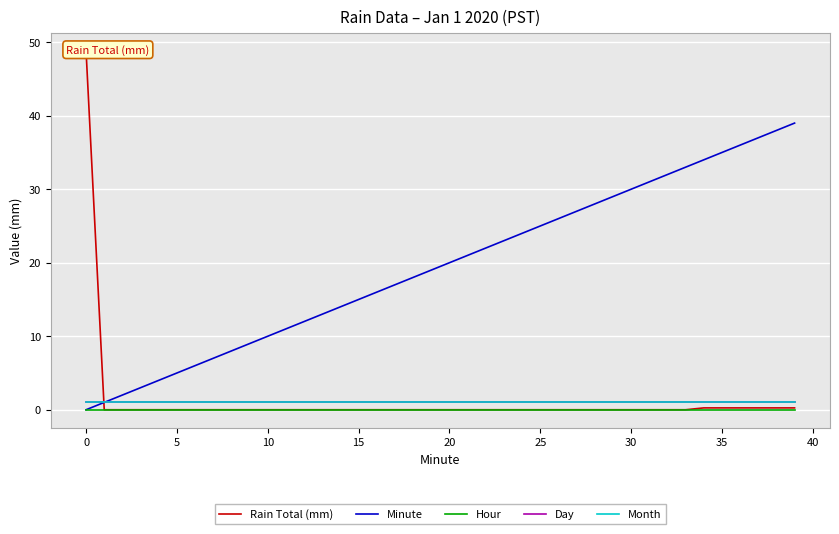

Reading left to right, list all the values displayed in this chart.

Rain Total (mm): 48.8	0.0	0.0	0.0	0.0	0.0	0.0	0.0	0.0	0.0	0.0	0.0	0.0	0.0	0.0	0.0	0.0	0.0	0.0	0.0	0.0	0.0	0.0	0.0	0.0	0.0	0.0	0.0	0.0	0.0	0.0	0.0	0.0	0.0	0.2	0.2	0.2	0.2	0.2	0.2
Minute: 0.0	1.0	2.0	3.0	4.0	5.0	6.0	7.0	8.0	9.0	10.0	11.0	12.0	13.0	14.0	15.0	16.0	17.0	18.0	19.0	20.0	21.0	22.0	23.0	24.0	25.0	26.0	27.0	28.0	29.0	30.0	31.0	32.0	33.0	34.0	35.0	36.0	37.0	38.0	39.0
Hour: 0.0	0.0	0.0	0.0	0.0	0.0	0.0	0.0	0.0	0.0	0.0	0.0	0.0	0.0	0.0	0.0	0.0	0.0	0.0	0.0	0.0	0.0	0.0	0.0	0.0	0.0	0.0	0.0	0.0	0.0	0.0	0.0	0.0	0.0	0.0	0.0	0.0	0.0	0.0	0.0
Day: 1.0	1.0	1.0	1.0	1.0	1.0	1.0	1.0	1.0	1.0	1.0	1.0	1.0	1.0	1.0	1.0	1.0	1.0	1.0	1.0	1.0	1.0	1.0	1.0	1.0	1.0	1.0	1.0	1.0	1.0	1.0	1.0	1.0	1.0	1.0	1.0	1.0	1.0	1.0	1.0
Month: 1.0	1.0	1.0	1.0	1.0	1.0	1.0	1.0	1.0	1.0	1.0	1.0	1.0	1.0	1.0	1.0	1.0	1.0	1.0	1.0	1.0	1.0	1.0	1.0	1.0	1.0	1.0	1.0	1.0	1.0	1.0	1.0	1.0	1.0	1.0	1.0	1.0	1.0	1.0	1.0